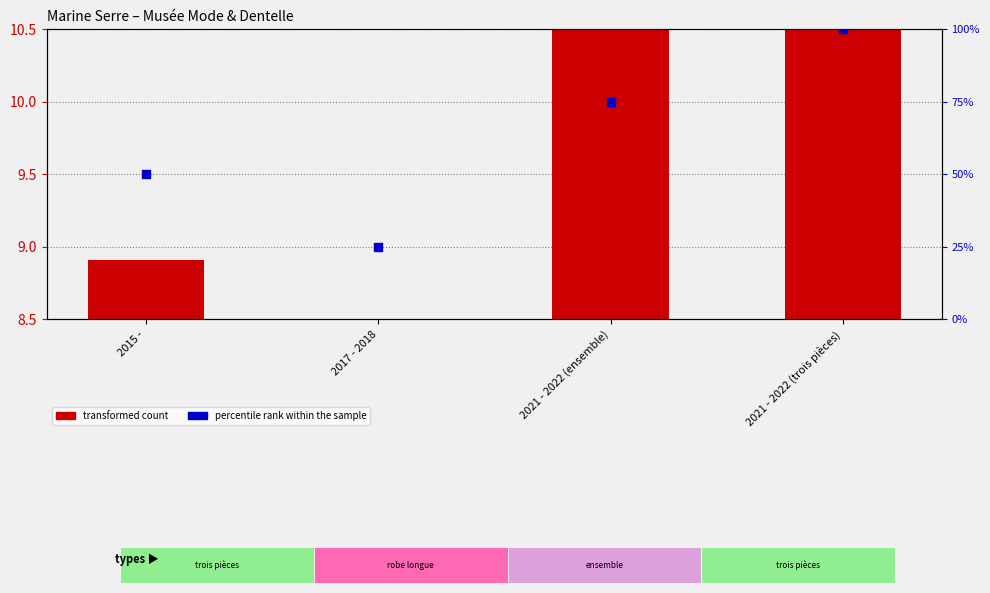

At which category is the sum across all series the highest?

2021 - 2022 (trois pièces)